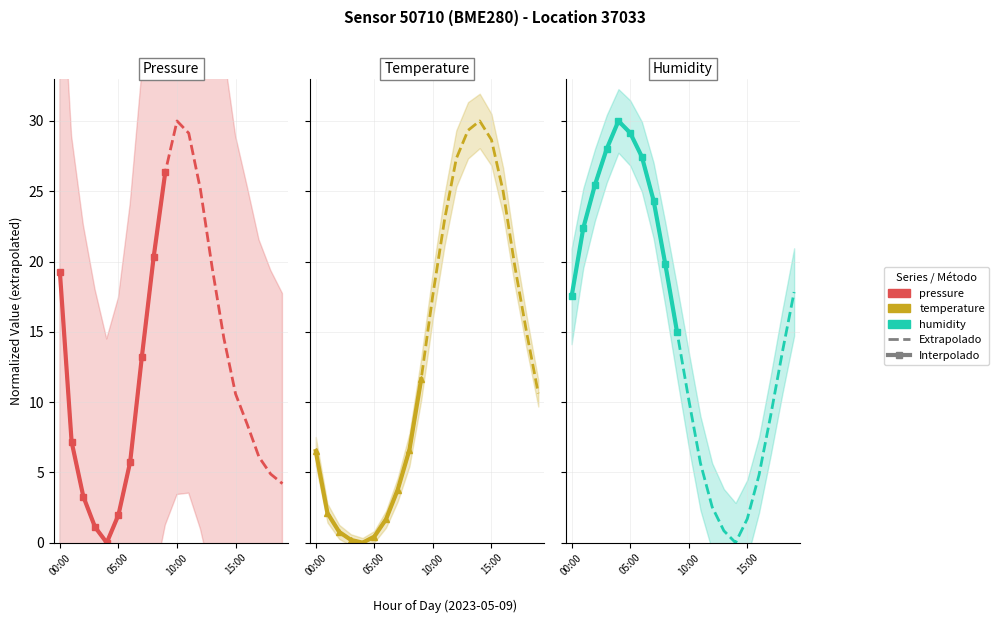

What is the difference between the second highest and minimum values in the temperature series?

29.3